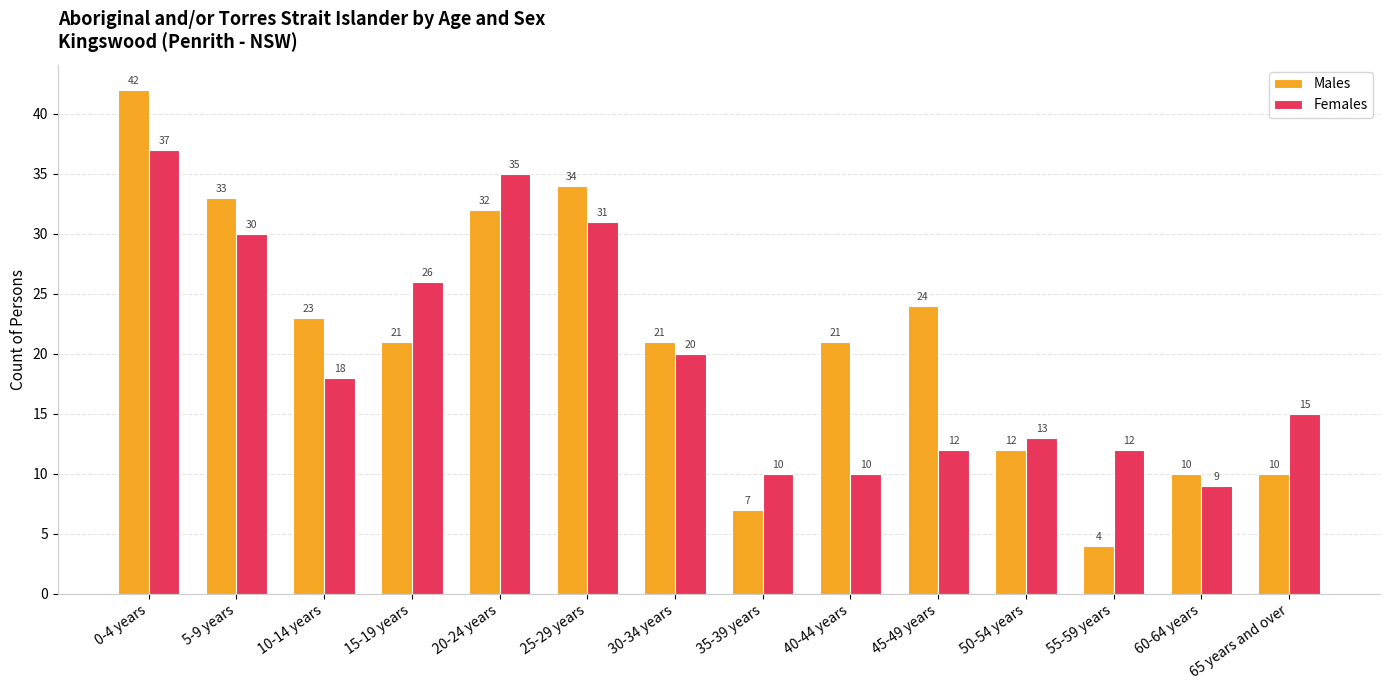

What is the difference between the Males values at 10-14 years and 15-19 years?

2